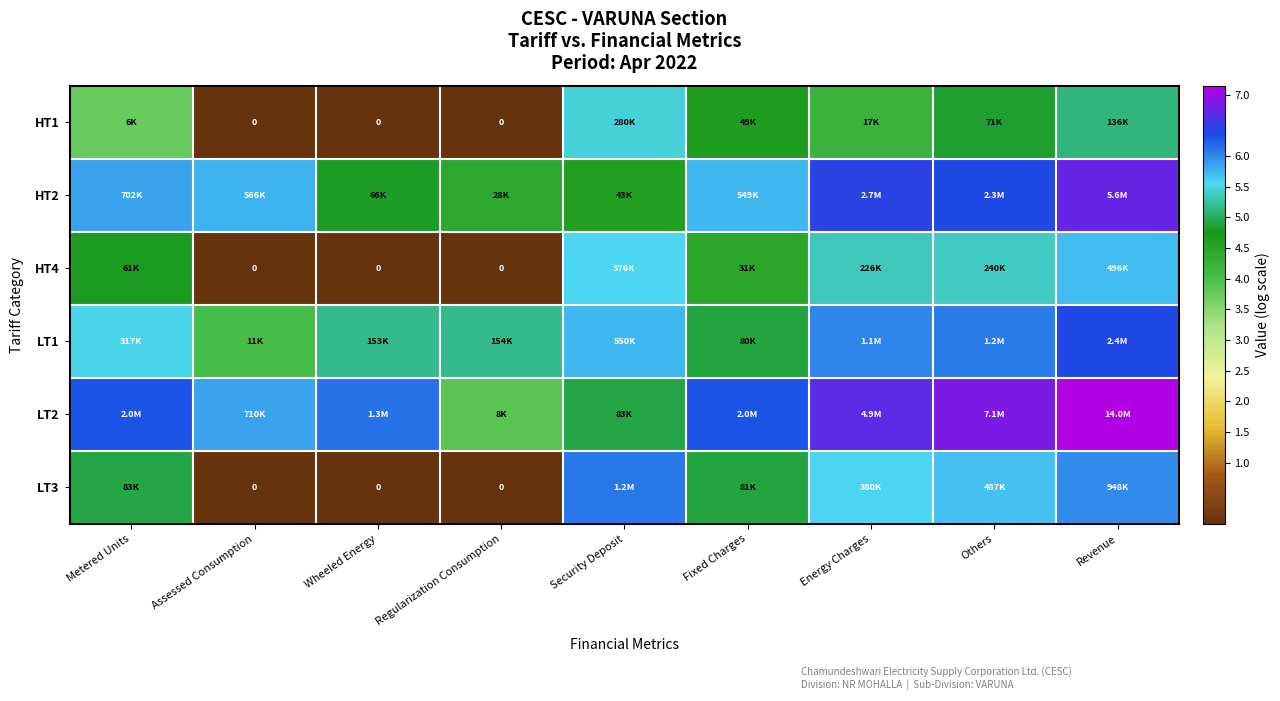

Which has a higher value, Revenue or Security Deposit?

Security Deposit